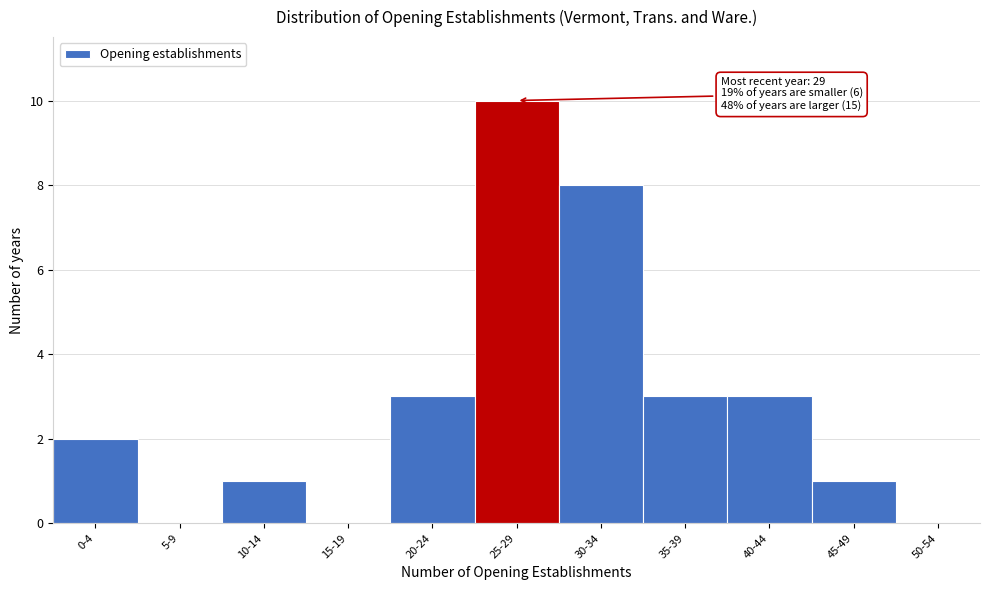

Reading left to right, list all the values displayed in this chart.

0-4=2	5-9=0	10-14=1	15-19=0	20-24=3	25-29=10	30-34=8	35-39=3	40-44=3	45-49=1	50-54=0